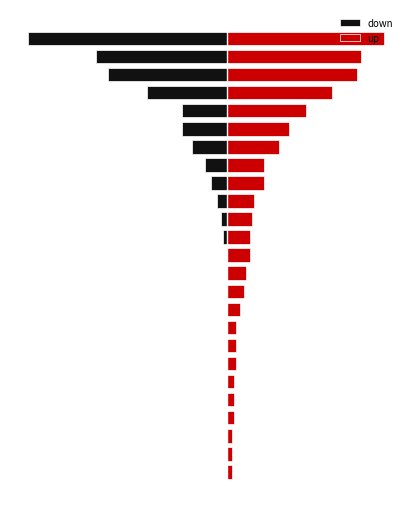

Rank the series at 24 from lowest to highest value.

down, up